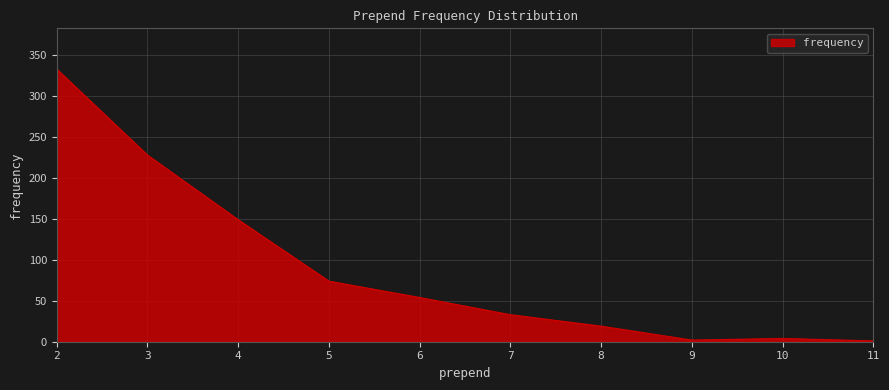

What is the difference between the maximum and minimum values?

332